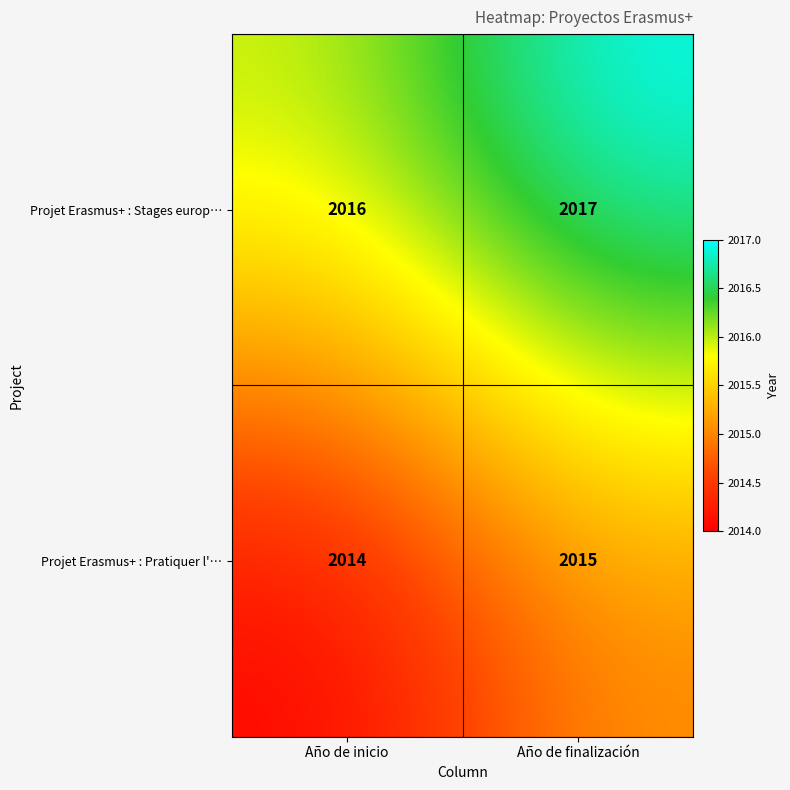

At which category is the sum across all series the highest?

Año de finalización